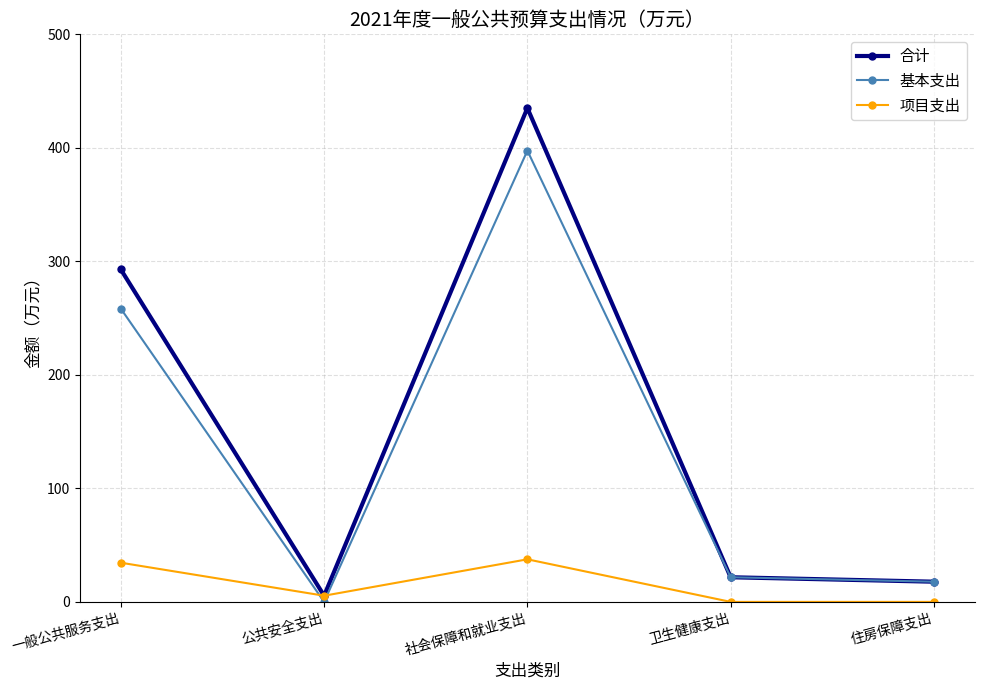

After their last crossing, which series has the higher values: 基本支出 or 项目支出?

基本支出